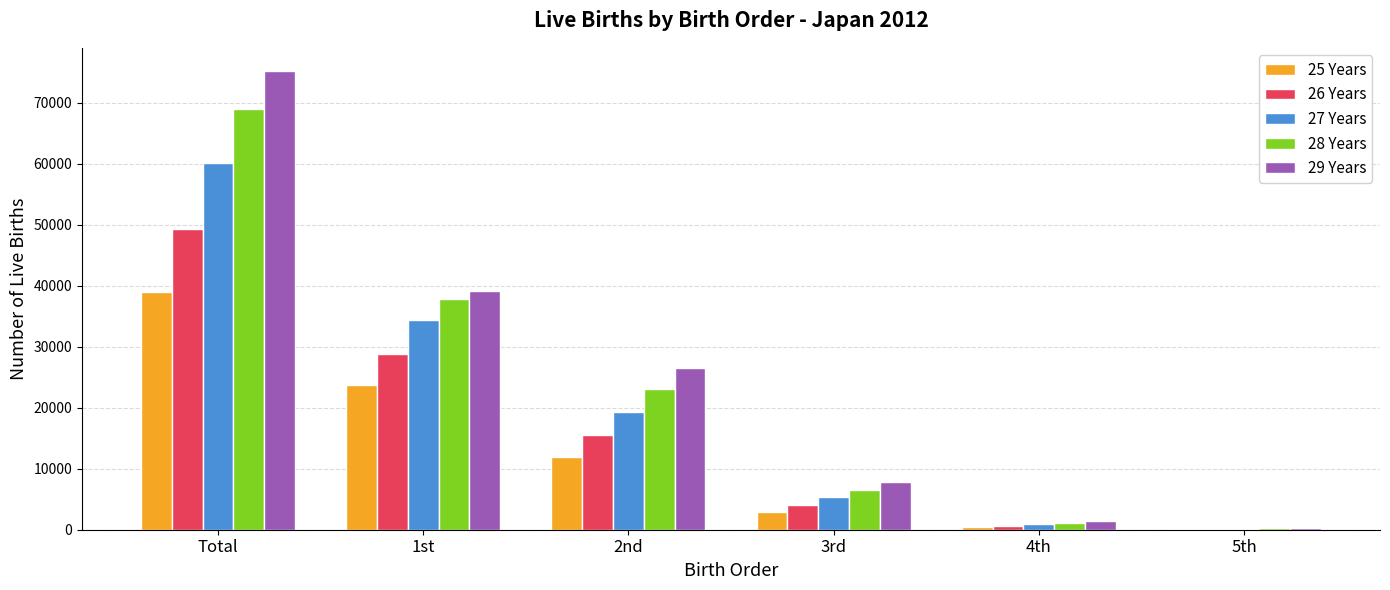

Is the value of 25 Years at Total greater than the value of 26 Years at 2nd?

Yes